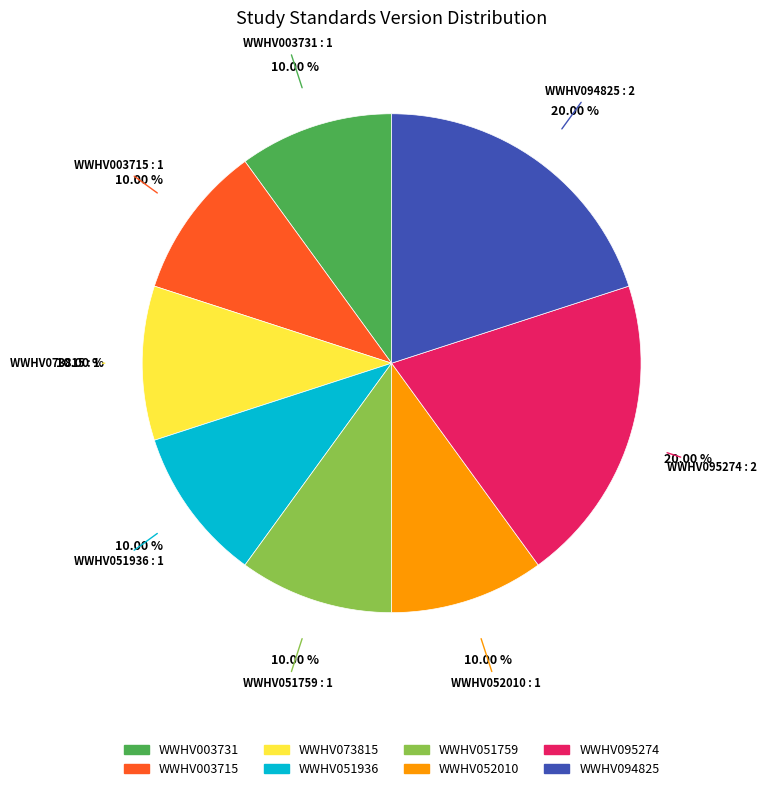

Is there a majority slice in this chart?

No